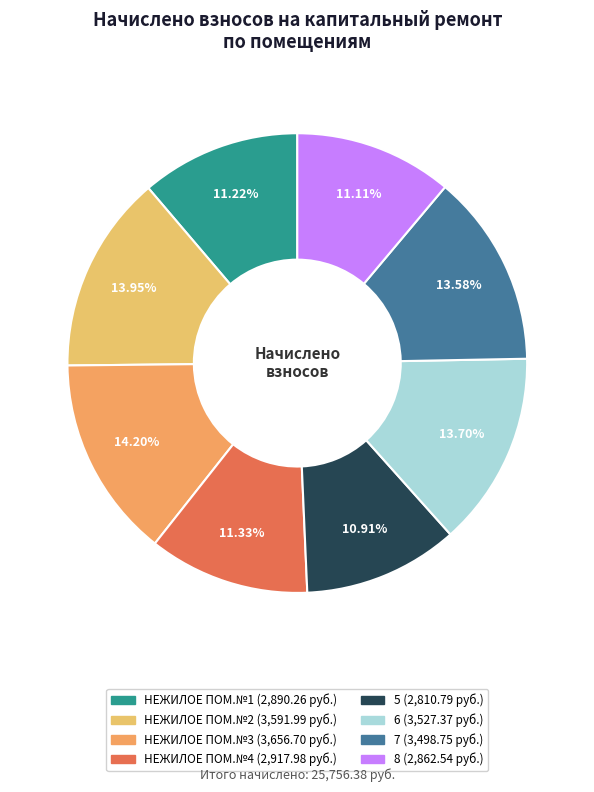

Does any single category account for the majority?

No